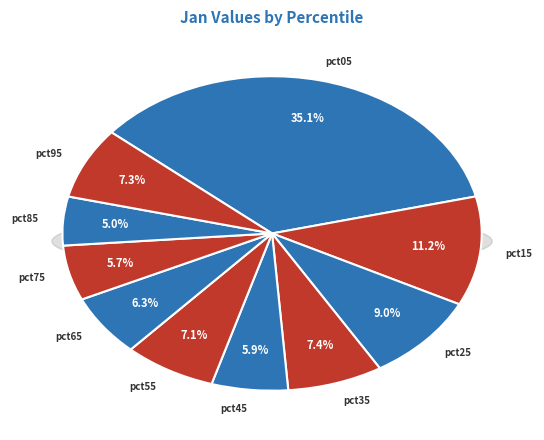

To the nearest percent, what portion does pct05 represent?

35%